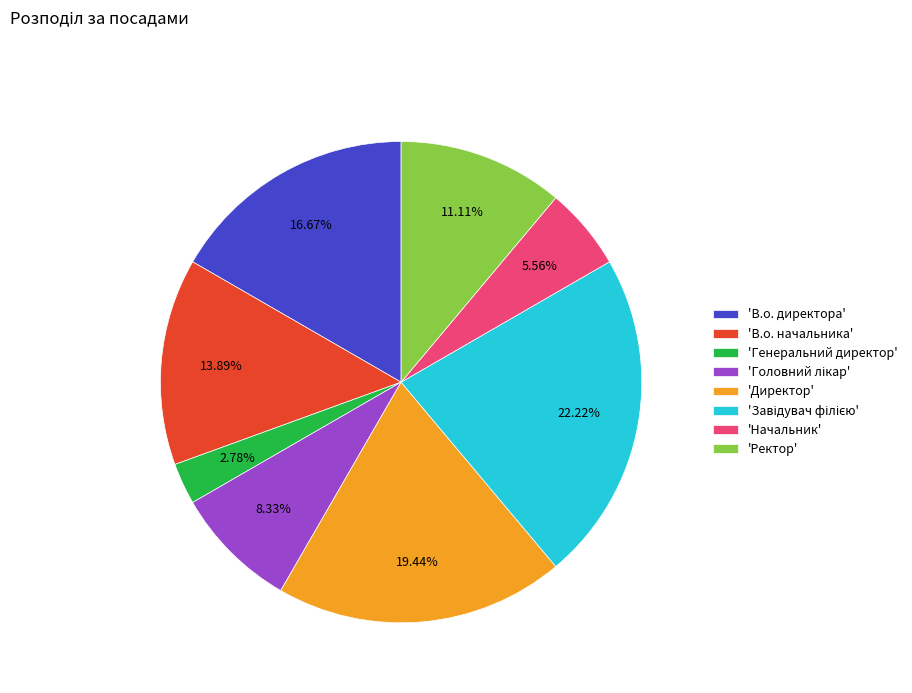

Which slice is the smallest?

'Генеральний директор'